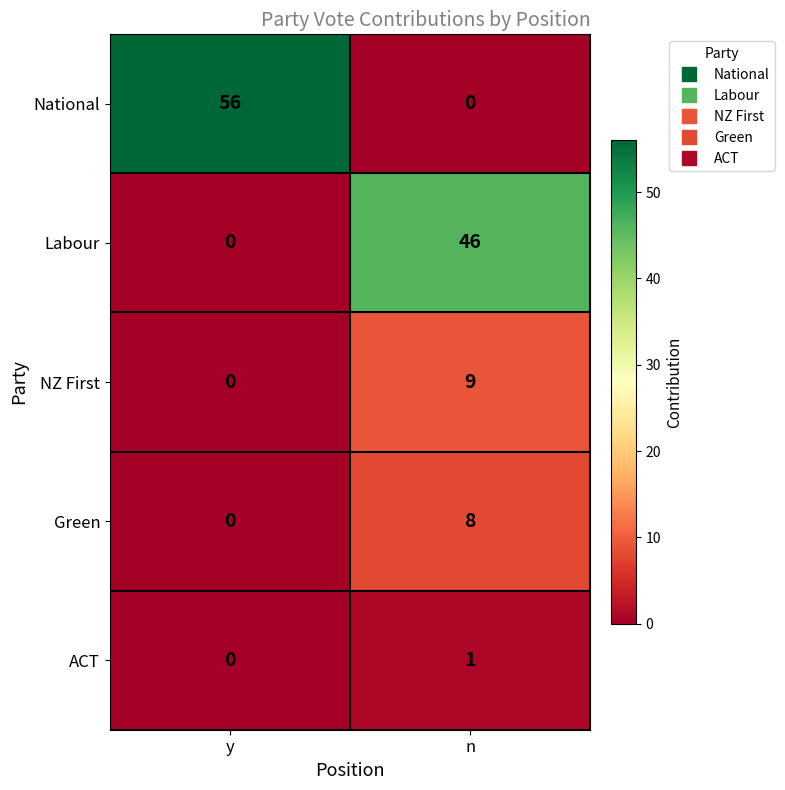

How many categories are shown in the chart?

2